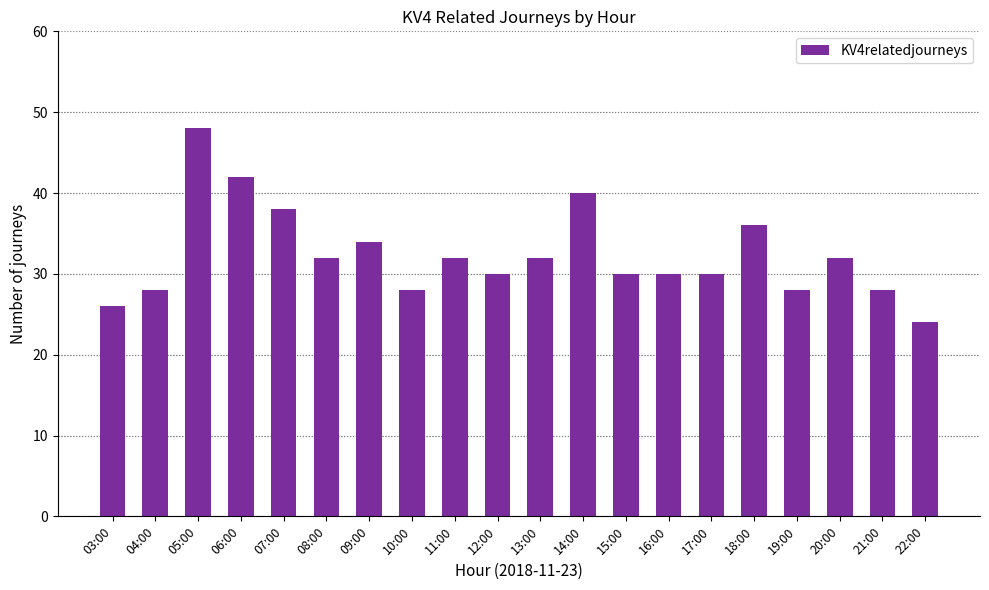

What is the sum of all values?

648